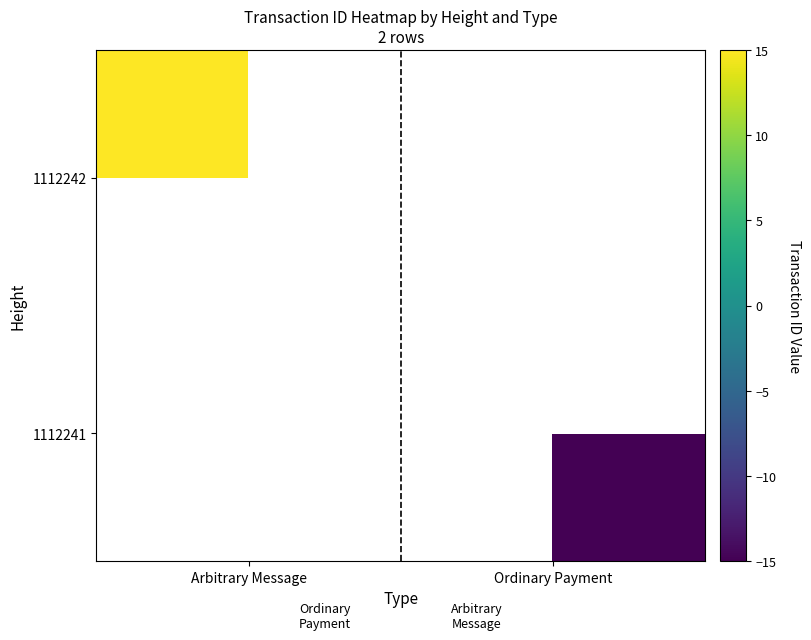

What is the greatest value displayed?

15.0